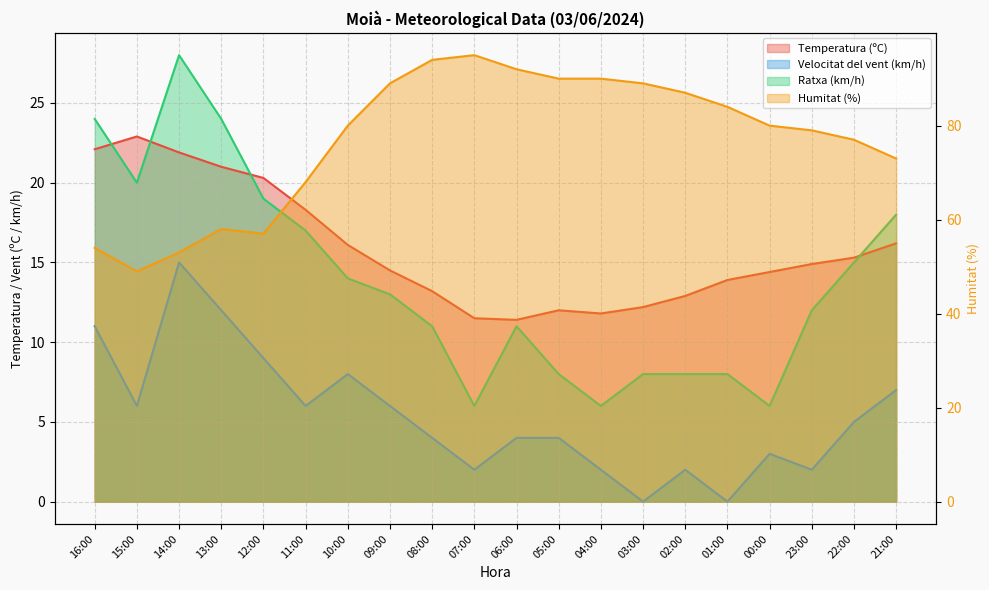

At how many categories does at least one series exceed 5?

20